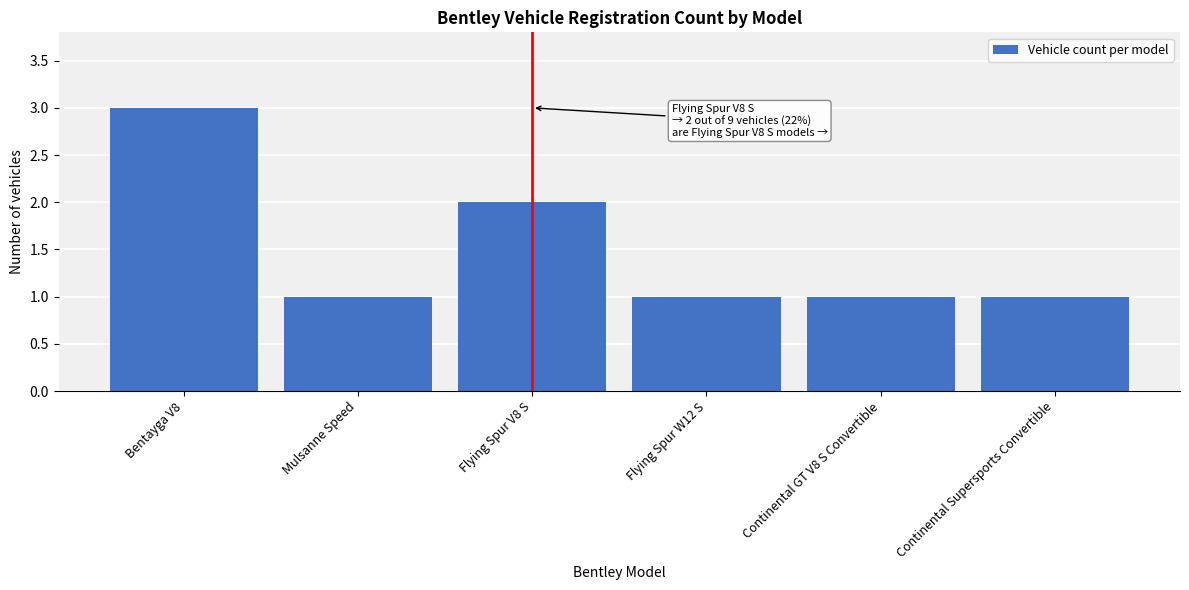

Reading left to right, transcribe all the data shown in this chart.

Bentayga V8=3	Mulsanne Speed=1	Flying Spur V8 S=2	Flying Spur W12 S=1	Continental GT V8 S Convertible=1	Continental Supersports Convertible=1